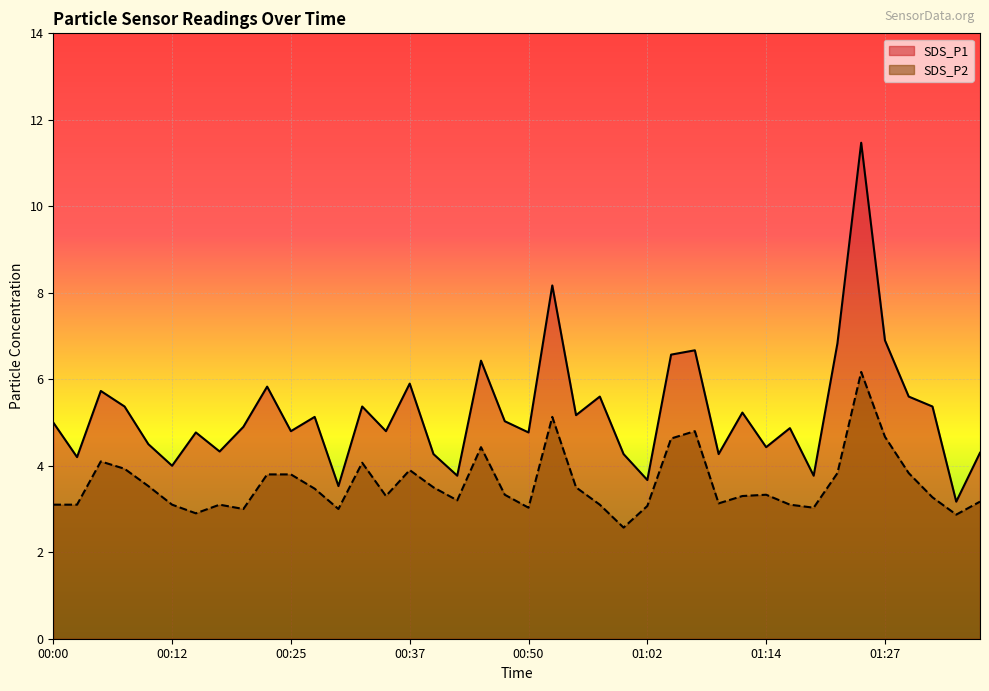

Which series has the largest total across all categories?

SDS_P1